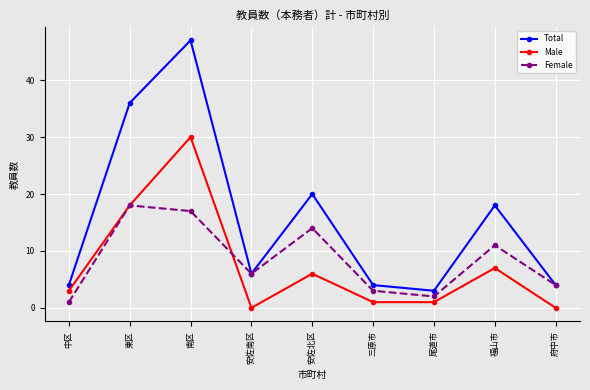

True or false: Total has more than 1 points higher than both neighbors.

True